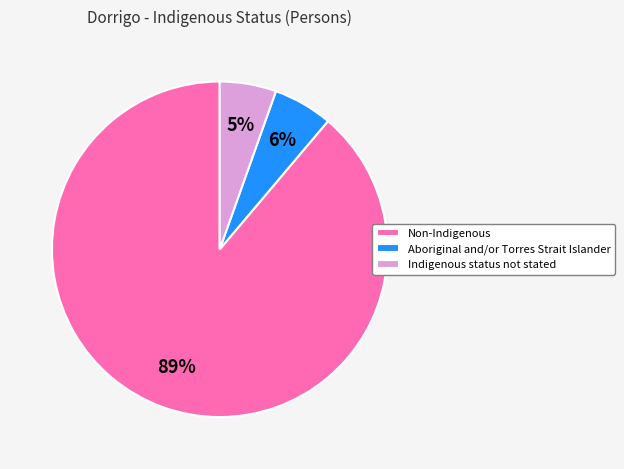

True or false: Aboriginal and/or Torres Strait Islander accounts for 6% of the total.

True